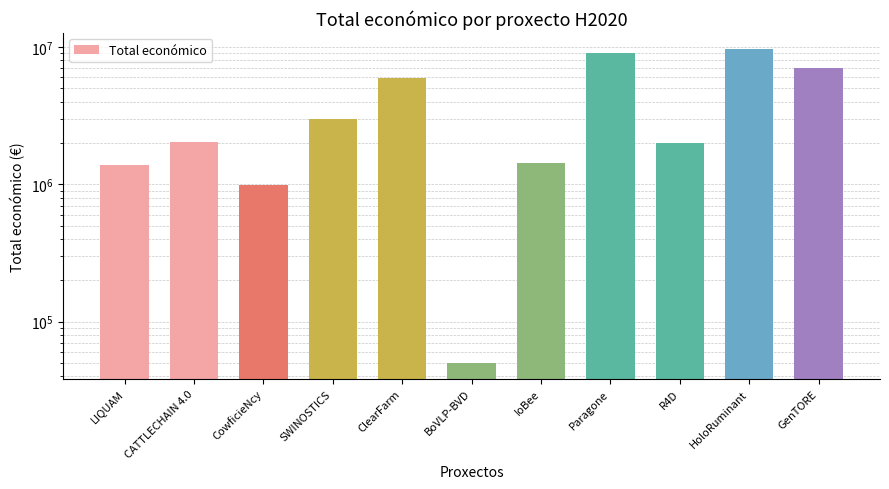

What value does the data have at LIQUAM, to the nearest 100?

1380700